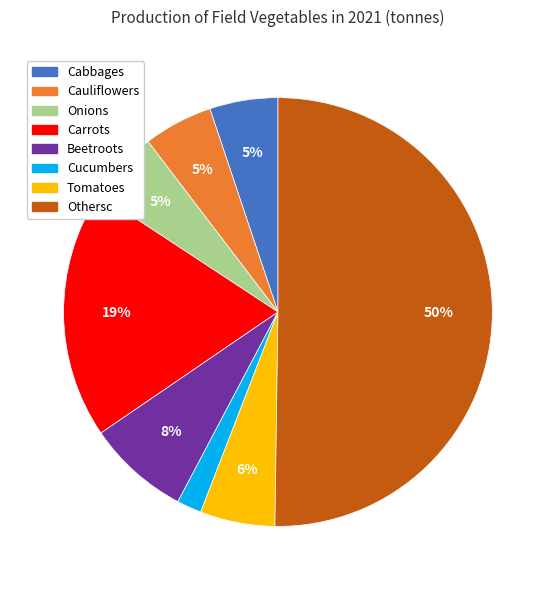

True or false: Cauliflowers accounts for 1% of the total.

False